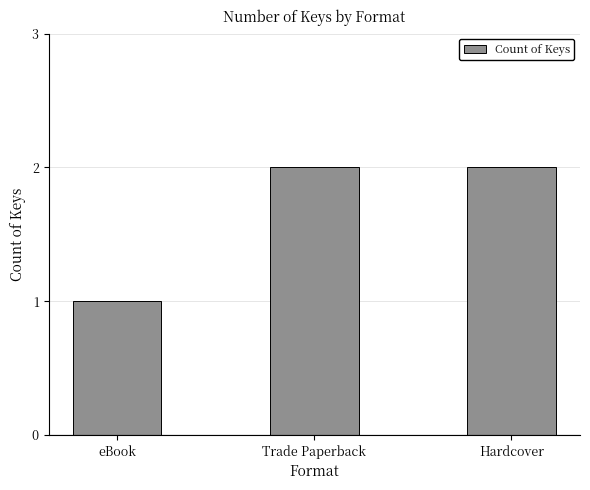

What is the change in value from eBook to Hardcover?

+1